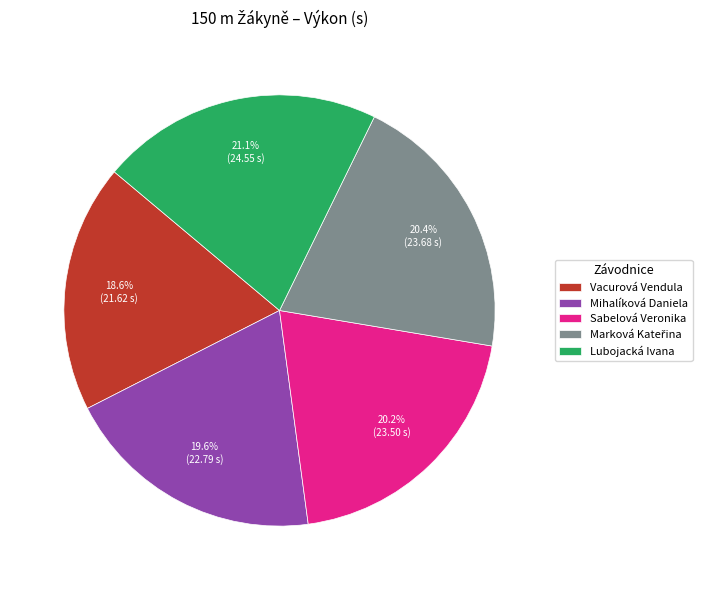

Is it true that Mihalíková Daniela is 33% of the pie?

False